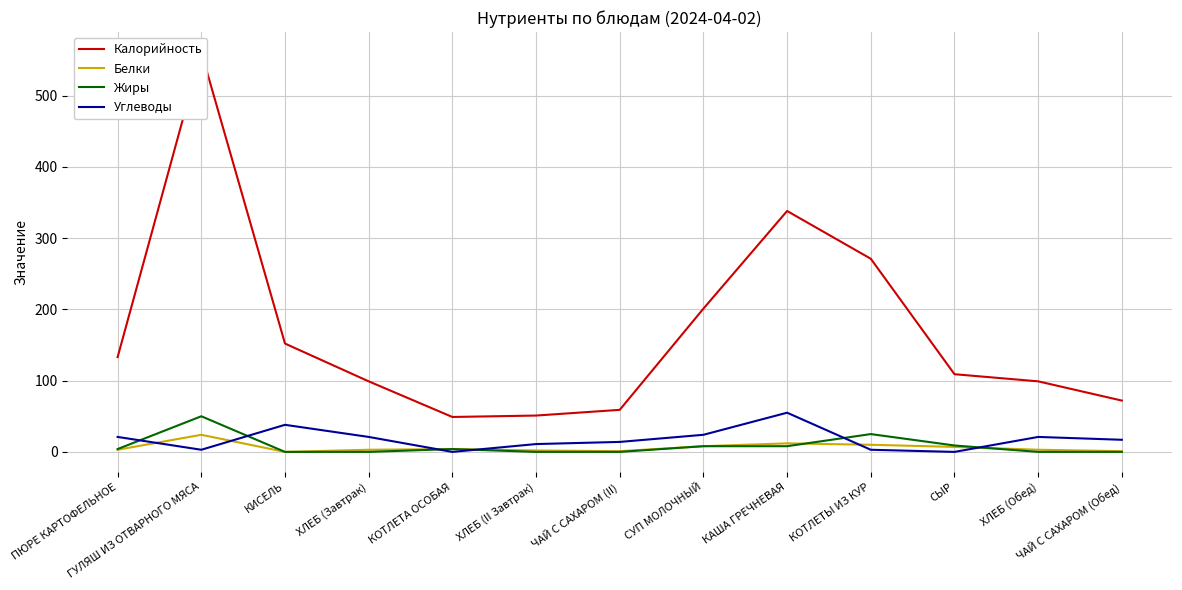

What is the label of the 10th point from the right?

ХЛЕБ (Завтрак)